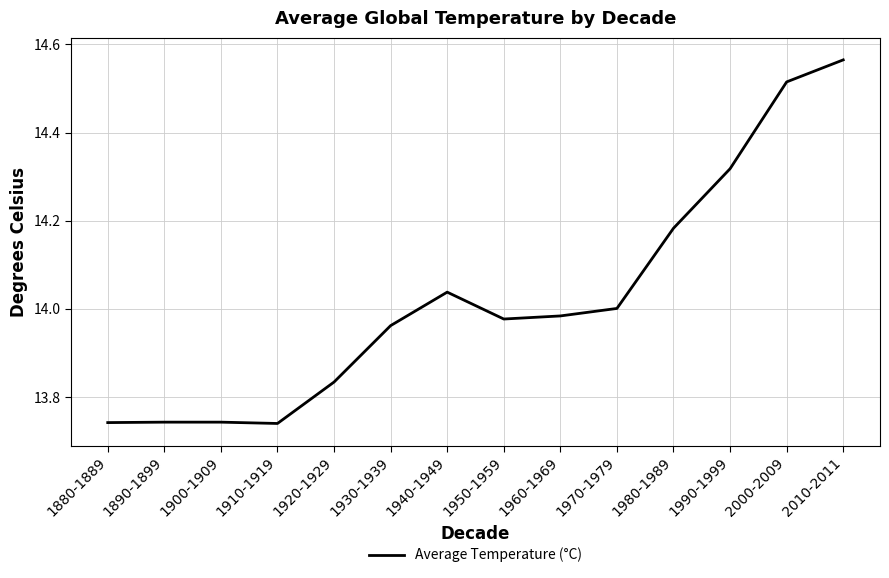

True or false: the data shows 14.0 at 1930-1939.

True